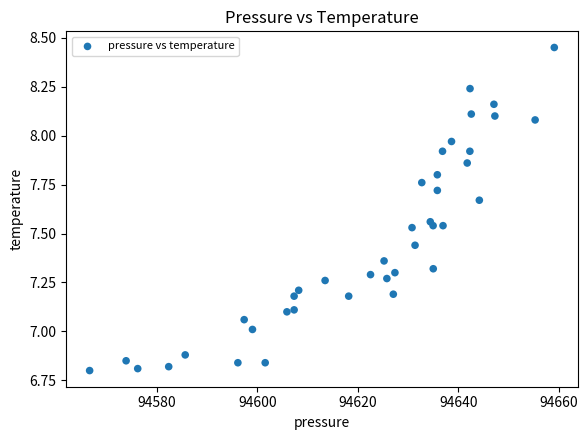

What is the range of X values (max minus min)?

92.4